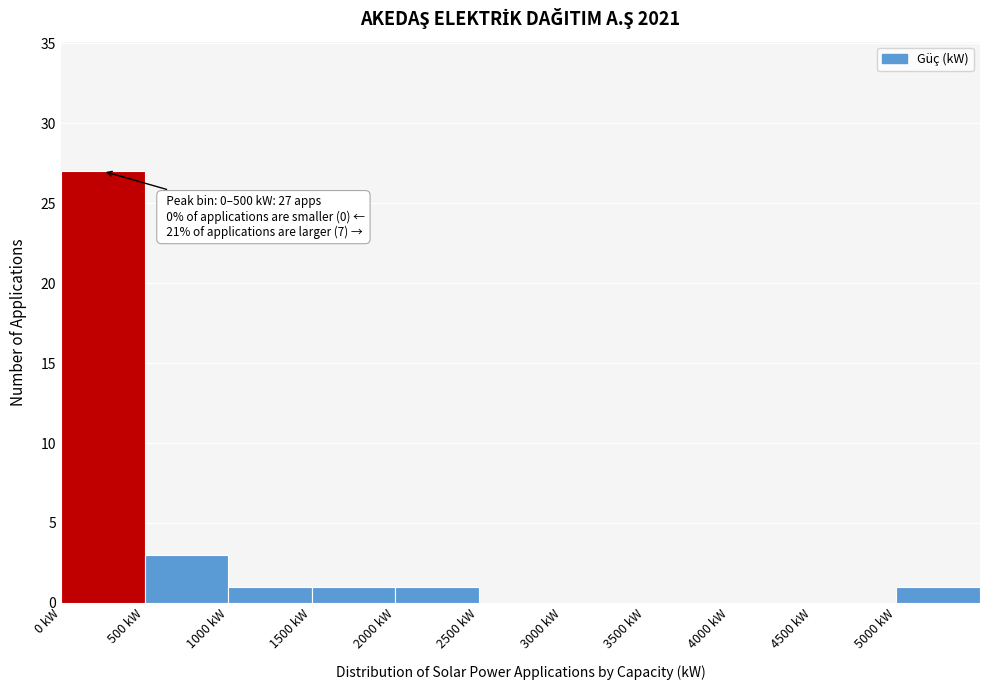

Over which range of the x-axis is the bar tallest?

0 to 500